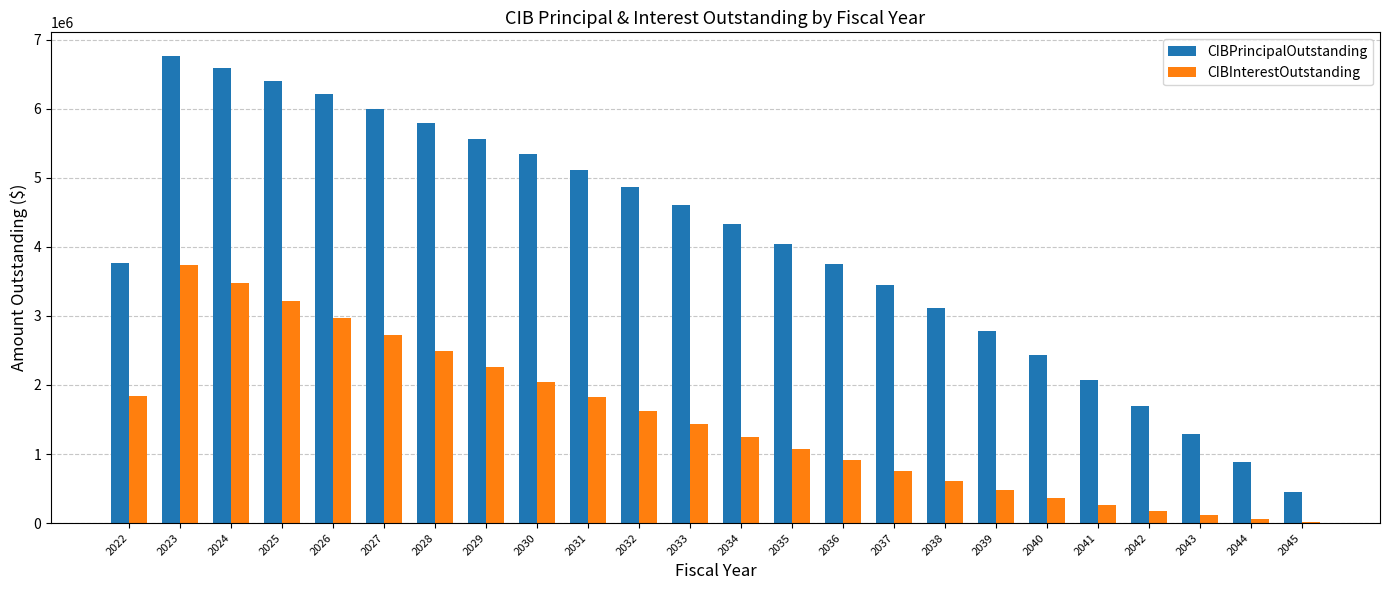

At which category is the sum across all series the highest?

2023